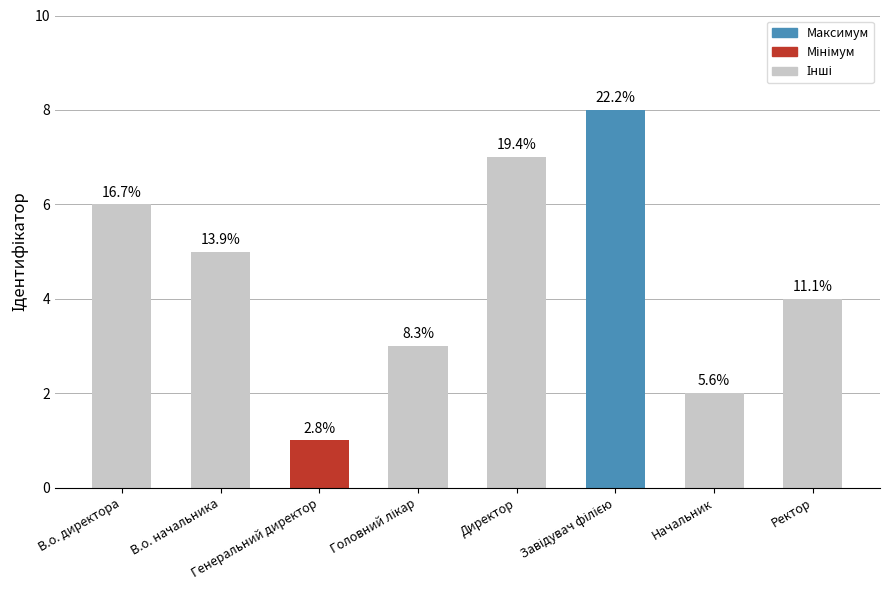

Approximately how many times larger is the value at Генеральний директор compared to Директор?

0.1